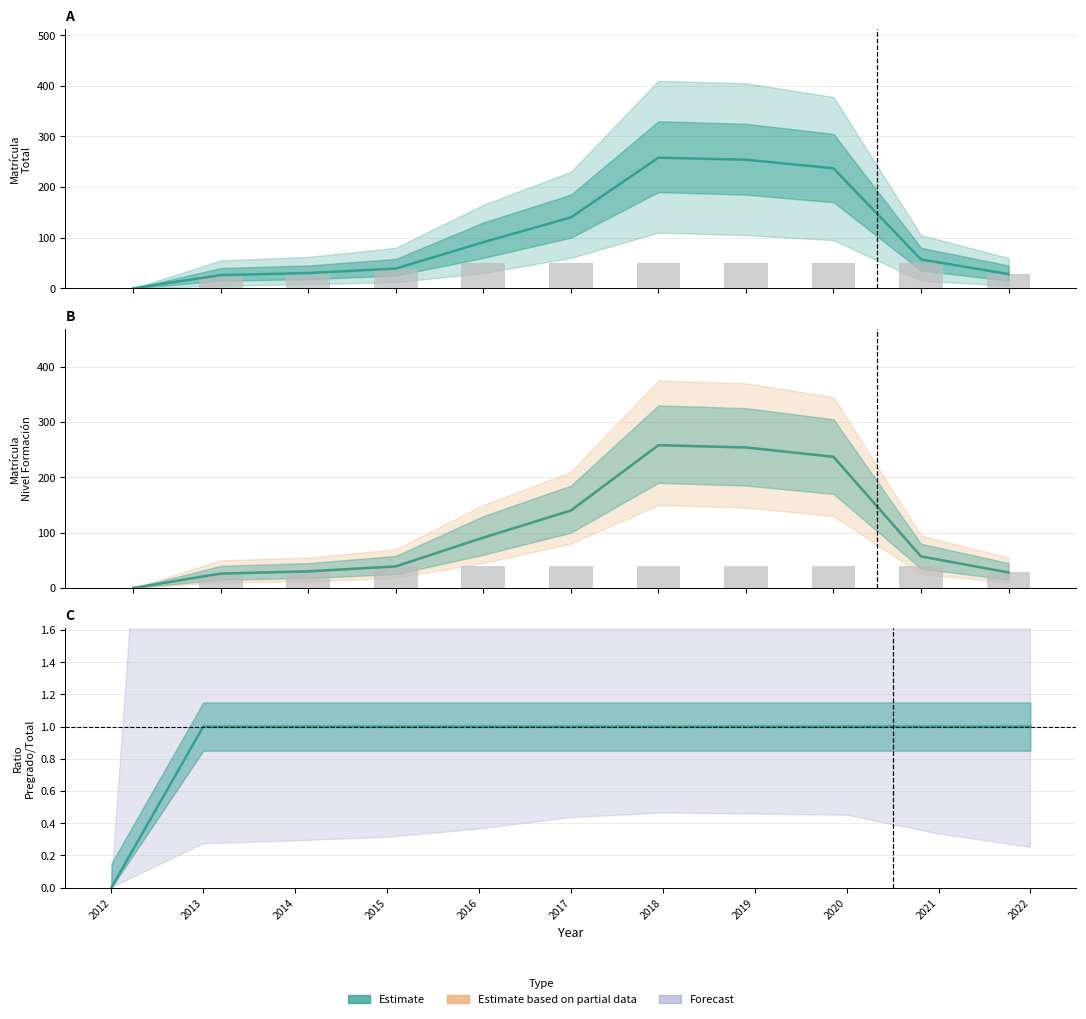

Reading left to right, list all the values displayed in this chart.

Pregrado: 2012=0	2013=26	2014=30	2015=39	2016=91	2017=140	2018=258	2019=254	2020=237	2021=57	2022=28
Observed: 2012=0	2013=26	2014=30	2015=39	2016=40	2017=40	2018=40	2019=40	2020=40	2021=40	2022=28
Tecnológica: 2012=0	2013=26	2014=30	2015=39	2016=91	2017=140	2018=258	2019=254	2020=237	2021=57	2022=28
Ratio: 2012=0	2013=1	2014=1	2015=1	2016=1	2017=1	2018=1	2019=1	2020=1	2021=1	2022=1